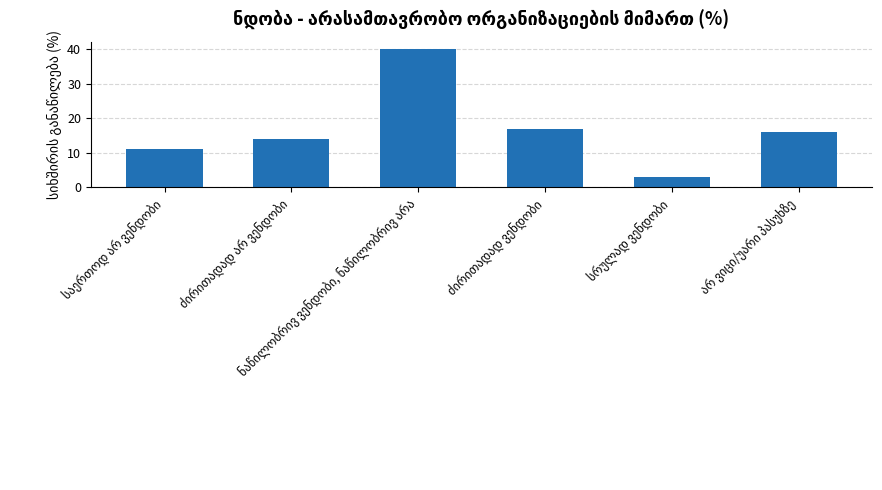

Reading right to left, what are all the values shown in this chart?

16	3	17	40	14	11